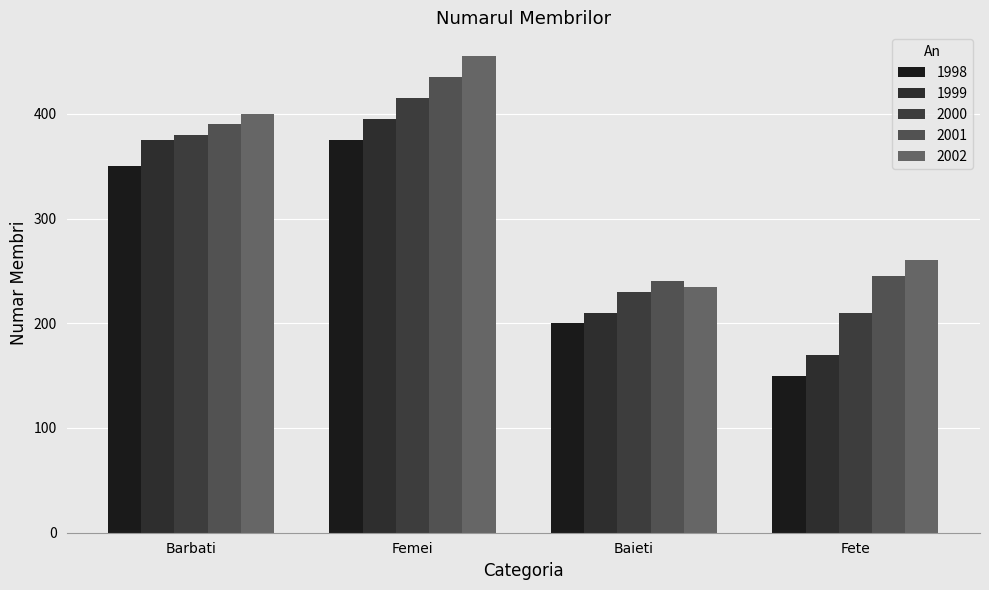

At which label does 1998 reach its minimum?

Fete